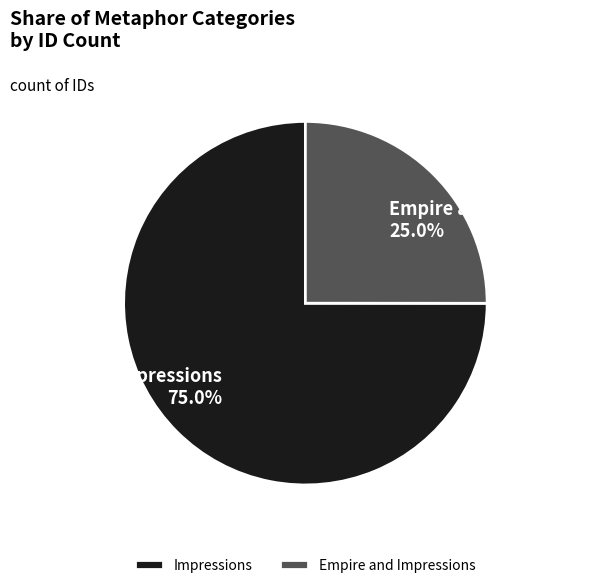

Rank the categories by value from lowest to highest.

Empire and Impressions, Impressions